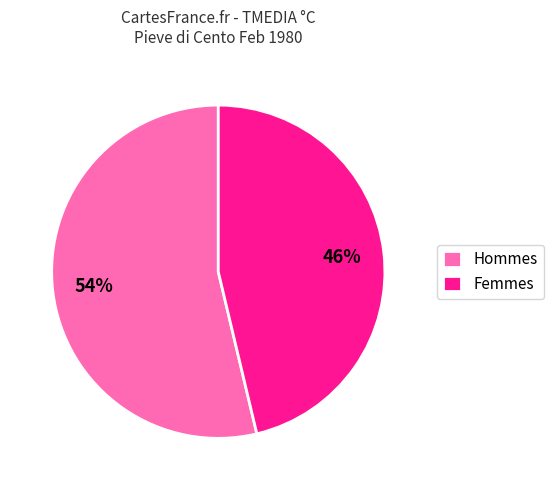

Does any single category account for the majority?

Yes